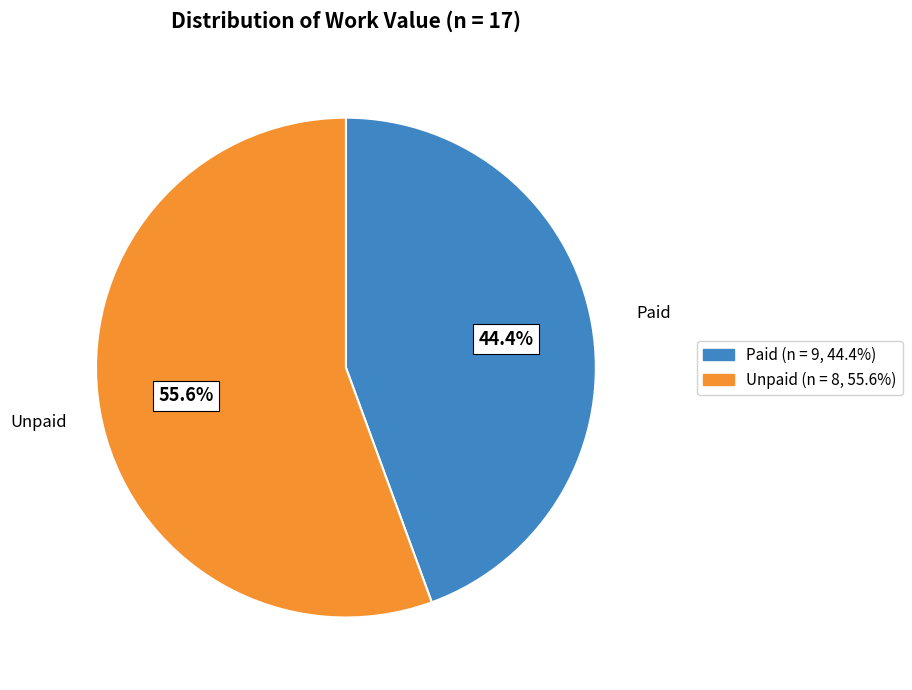

Is there any slice that represents more than half of the pie?

Yes